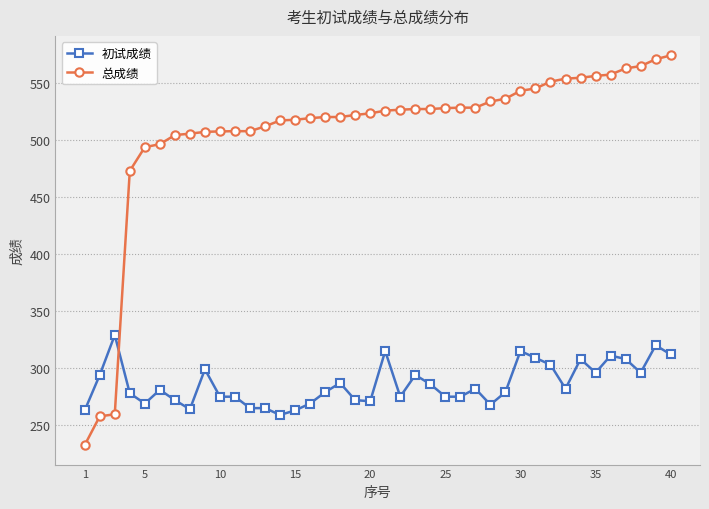

Rank the series by their maximum value, from highest to lowest.

总成绩, 初试成绩